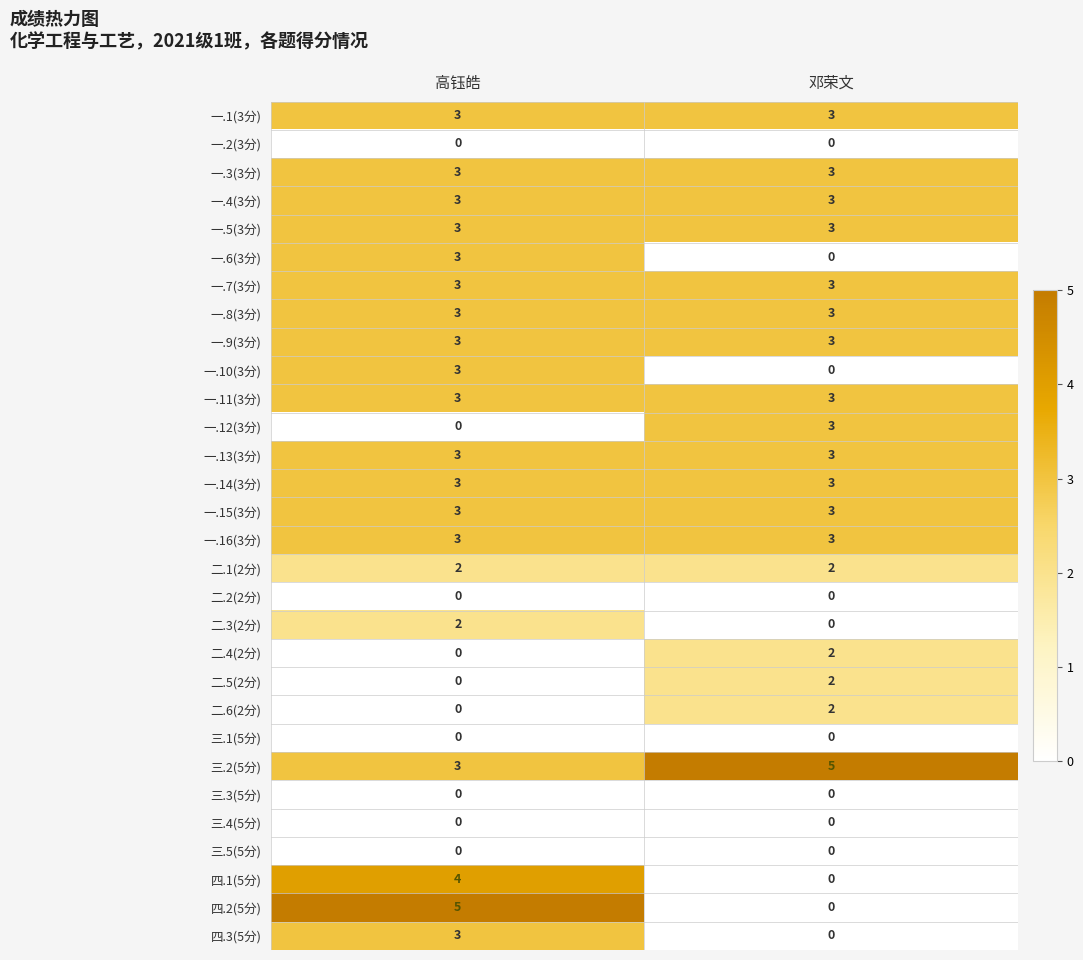

The value of 一.6(3分) at 高钰皓 is 3. True or false?

True